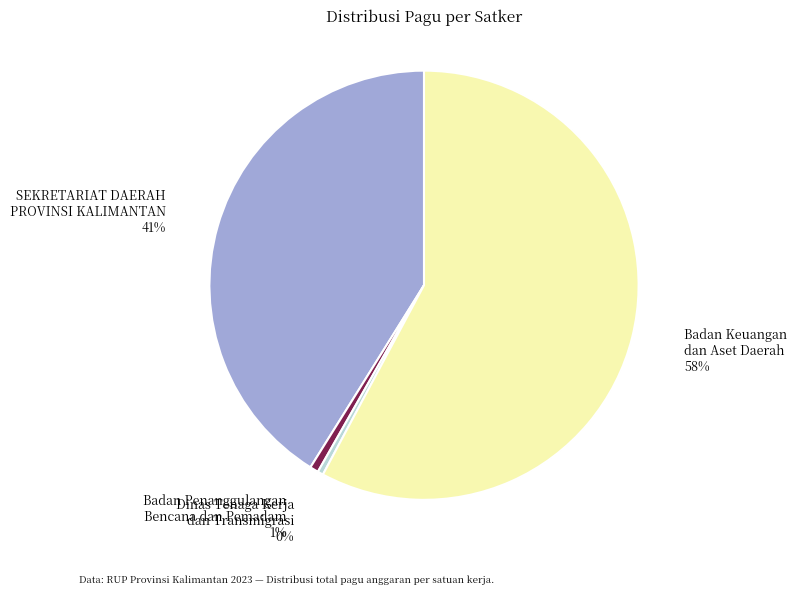

To the nearest percent, what is the difference between the Badan Penanggulangan Bencana dan Pemadam and Badan Keuangan dan Aset Daerah slice percentages?

57%